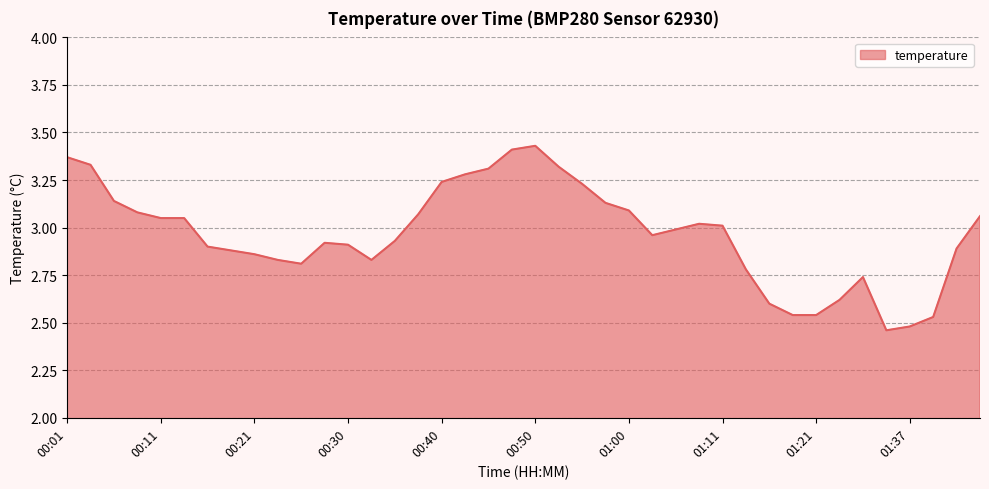

Does the chart display data point markers on the line(s)?

No